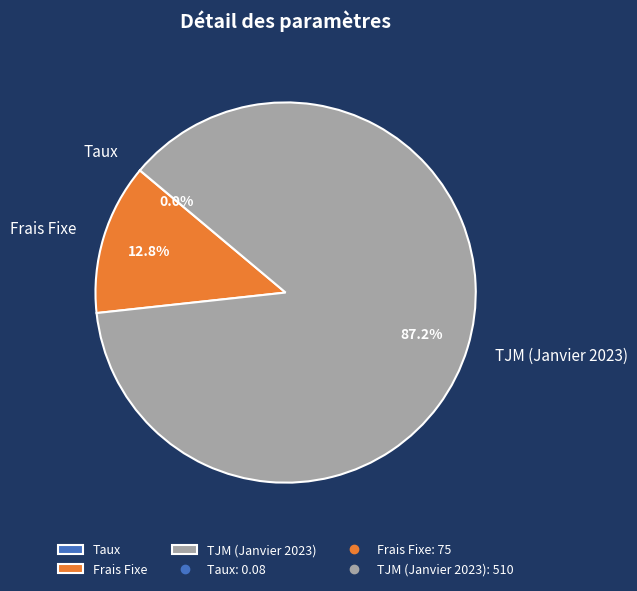

Do TJM (Janvier 2023) and Frais Fixe together represent more than half of the pie?

Yes